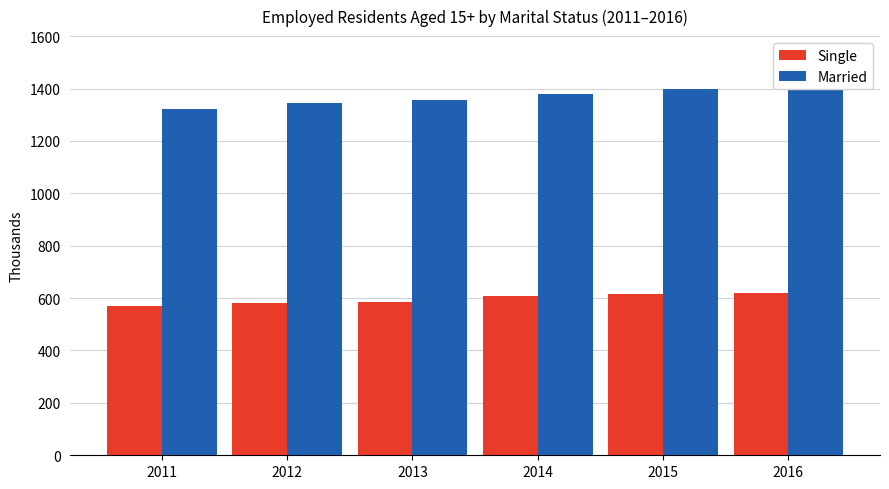

What is the sum of the Single values at 2014 and 2016?

1228.3